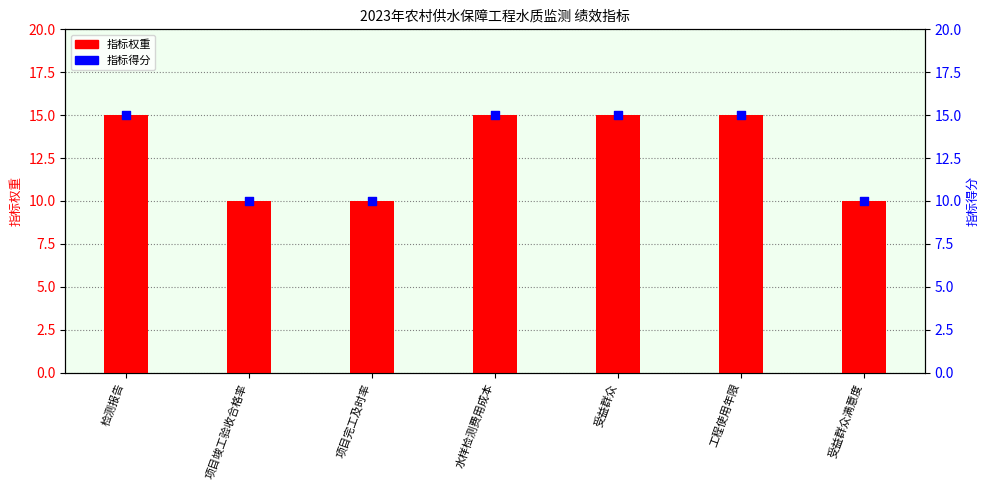

At which category is the sum across all series the highest?

检测报告